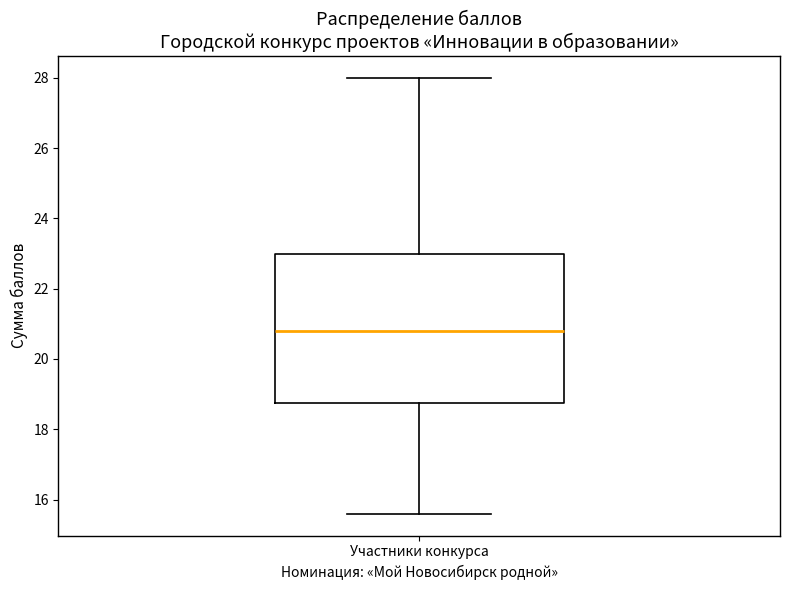

Transcribe this box plot: give where the median line is, the range the box spans, and where the two whiskers end, as read against the y-axis. The values are not printed on the chart, so give them approximately, as read against the axis.

median 20.8, box 18.8 to 23.0, whiskers 15.6 to 28.0